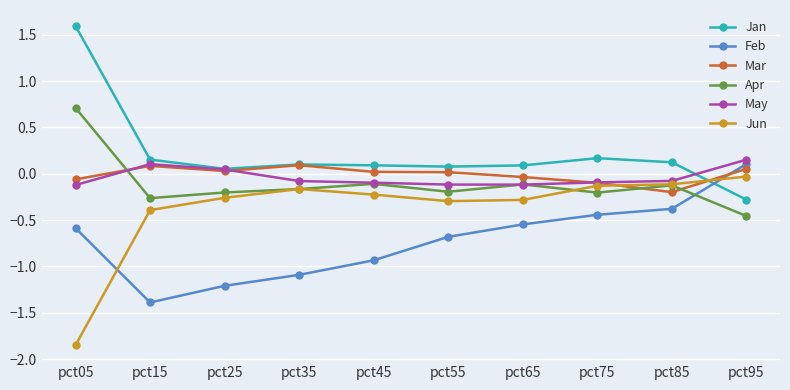

Which category has the highest value across all series?

pct05